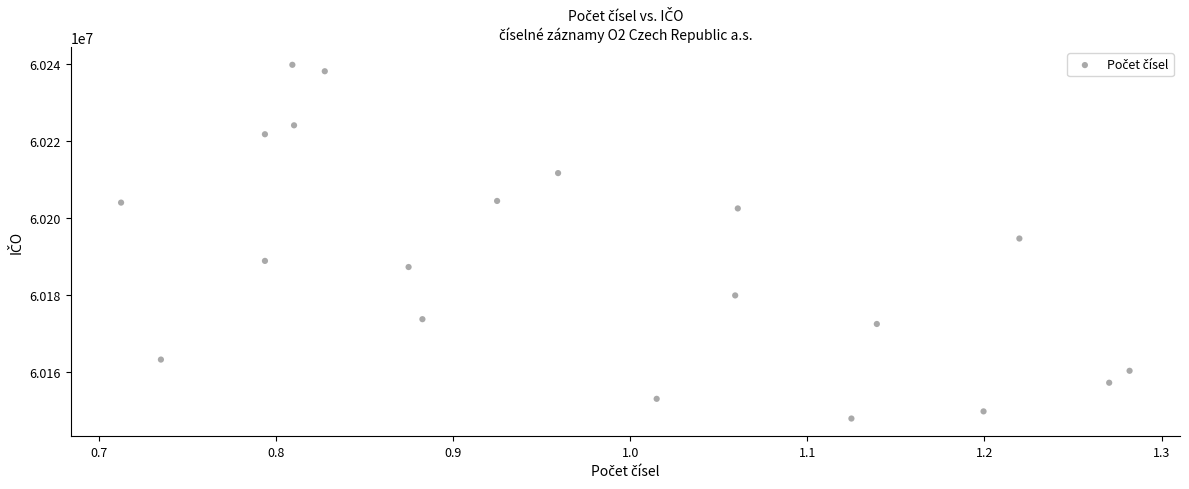

What is the range of Y values (max minus min)?

91918.2